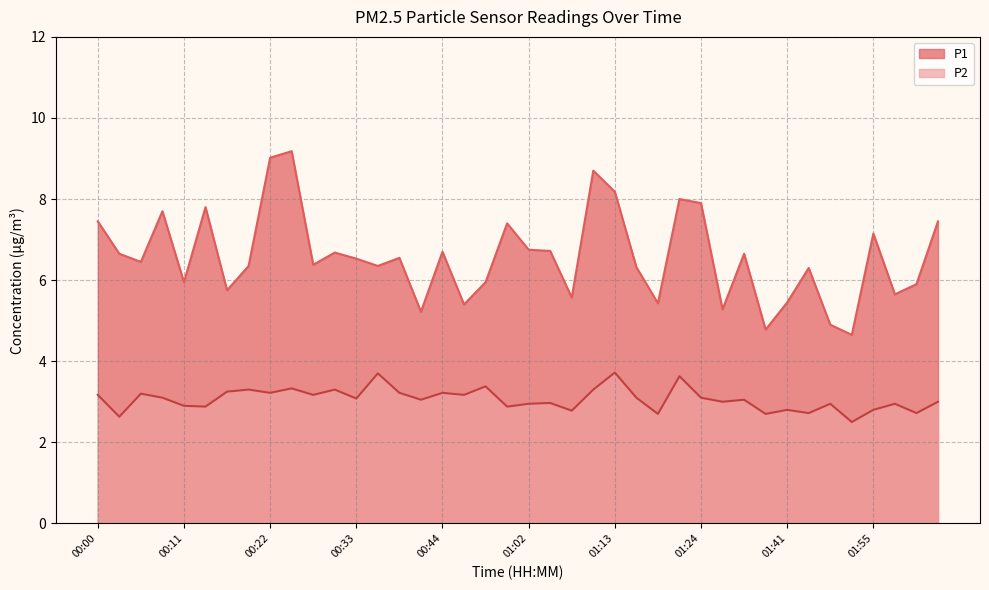

Reading right to left, list all the values displayed in this chart.

P1: 02:03=7.5	02:01=5.9	01:58=5.7	01:55=7.2	01:49=4.7	01:46=4.9	01:43=6.3	01:41=5.5	01:38=4.8	01:35=6.7	01:30=5.3	01:24=7.9	01:21=8.0	01:19=5.4	01:16=6.3	01:13=8.2	01:10=8.7	01:08=5.6	01:05=6.7	01:02=6.8	00:56=7.4	00:50=6.0	00:47=5.4	00:44=6.7	00:42=5.2	00:39=6.5	00:36=6.3	00:33=6.5	00:31=6.7	00:28=6.4	00:25=9.2	00:22=9.0	00:20=6.3	00:17=5.8	00:14=7.8	00:11=6.0	00:09=7.7	00:06=6.5	00:03=6.7	00:00=7.5
P2: 02:03=3.0	02:01=2.7	01:58=3.0	01:55=2.8	01:49=2.5	01:46=3.0	01:43=2.7	01:41=2.8	01:38=2.7	01:35=3.0	01:30=3.0	01:24=3.1	01:21=3.6	01:19=2.7	01:16=3.1	01:13=3.7	01:10=3.3	01:08=2.8	01:05=3.0	01:02=3.0	00:56=2.9	00:50=3.4	00:47=3.2	00:44=3.2	00:42=3.0	00:39=3.2	00:36=3.7	00:33=3.1	00:31=3.3	00:28=3.2	00:25=3.3	00:22=3.2	00:20=3.3	00:17=3.2	00:14=2.9	00:11=2.9	00:09=3.1	00:06=3.2	00:03=2.6	00:00=3.2